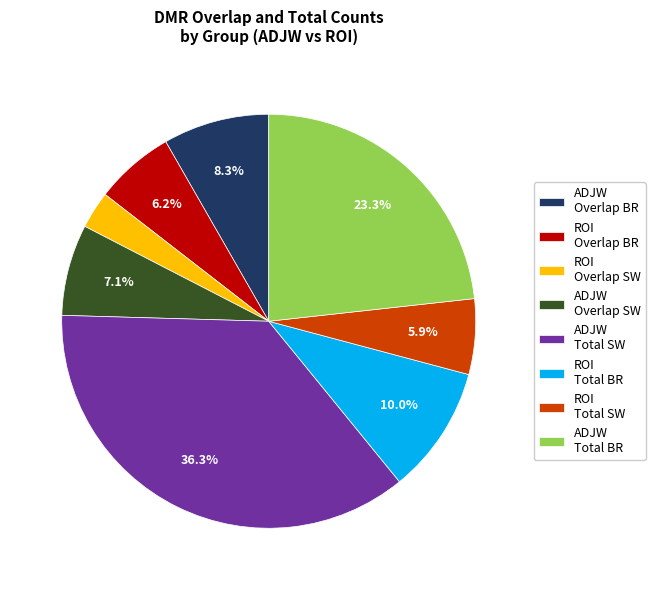

Combined, what portion of the pie is ROI Total SW and ADJW Overlap SW?

13.0%